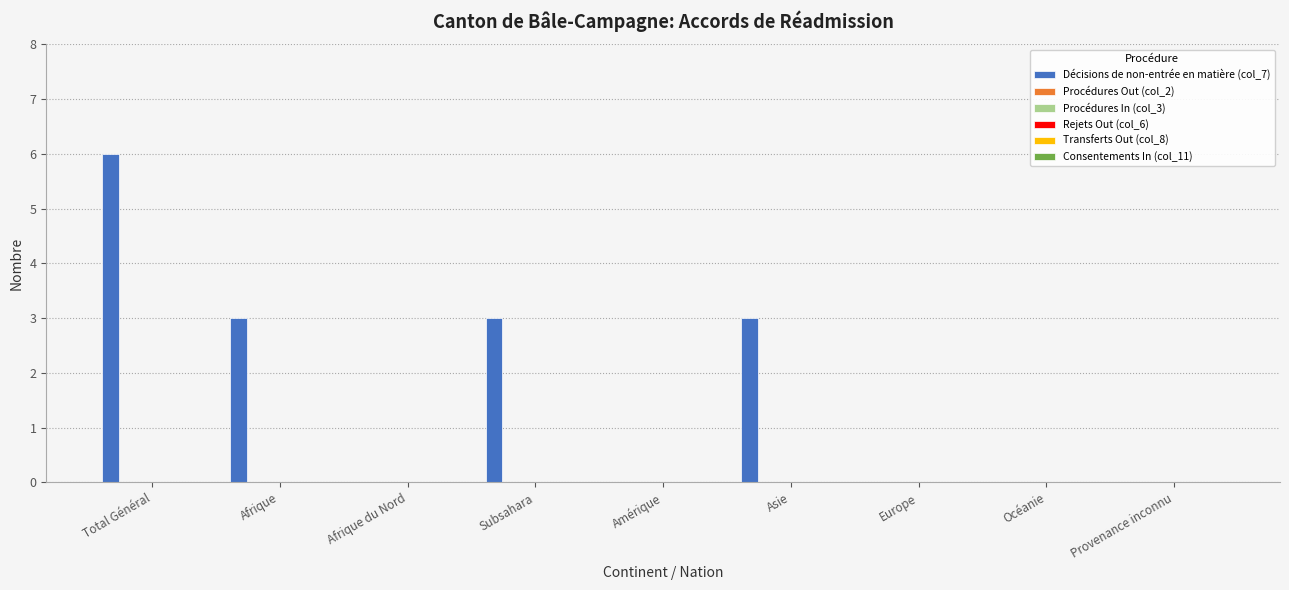

How many distinct data groups are displayed?

1